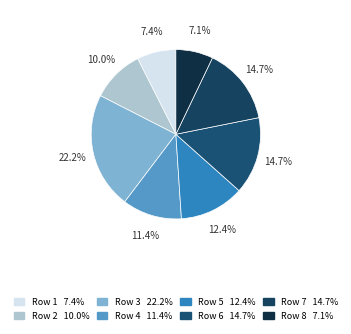

The Row 5 slice represents 12% of the pie. True or false?

True